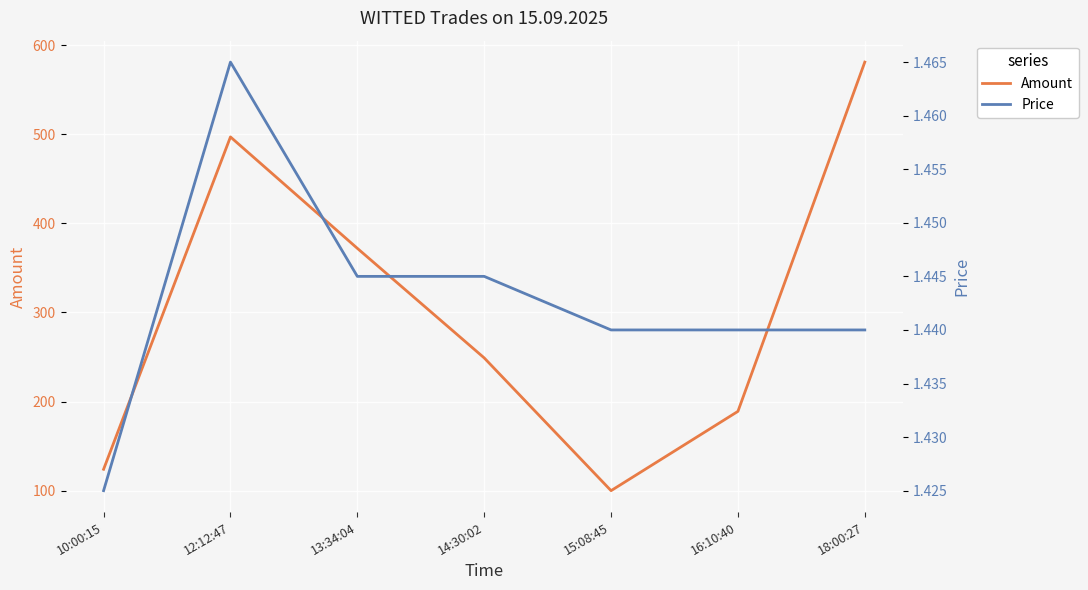

What is the label of the 6th point from the left?

16:10:40